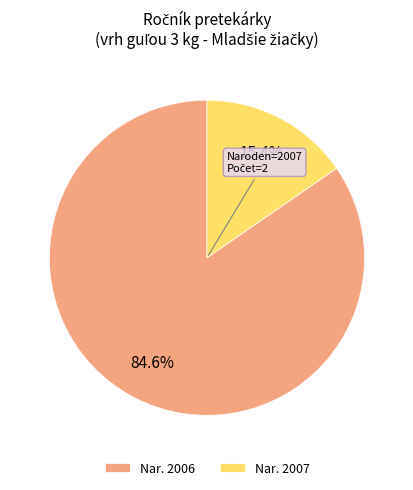

Does any single category account for the majority?

Yes